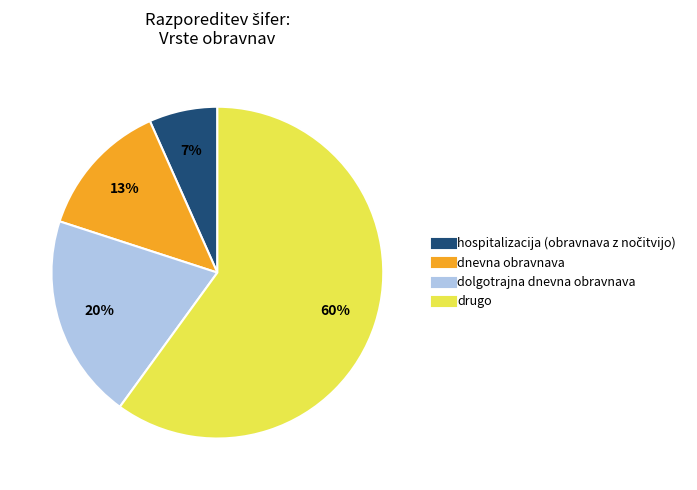

Does drugo account for over 50% of the chart?

Yes